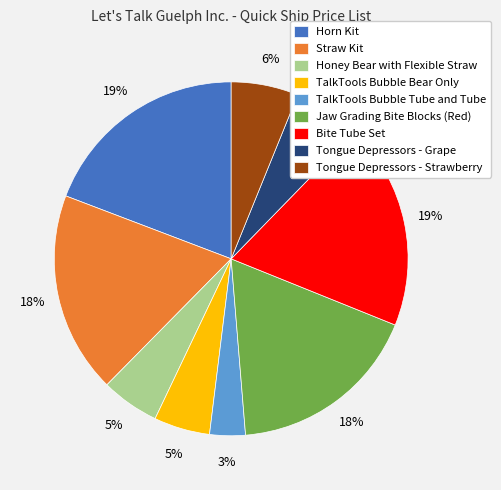

Does TalkTools Bubble Tube and Tube account for over 50% of the chart?

No